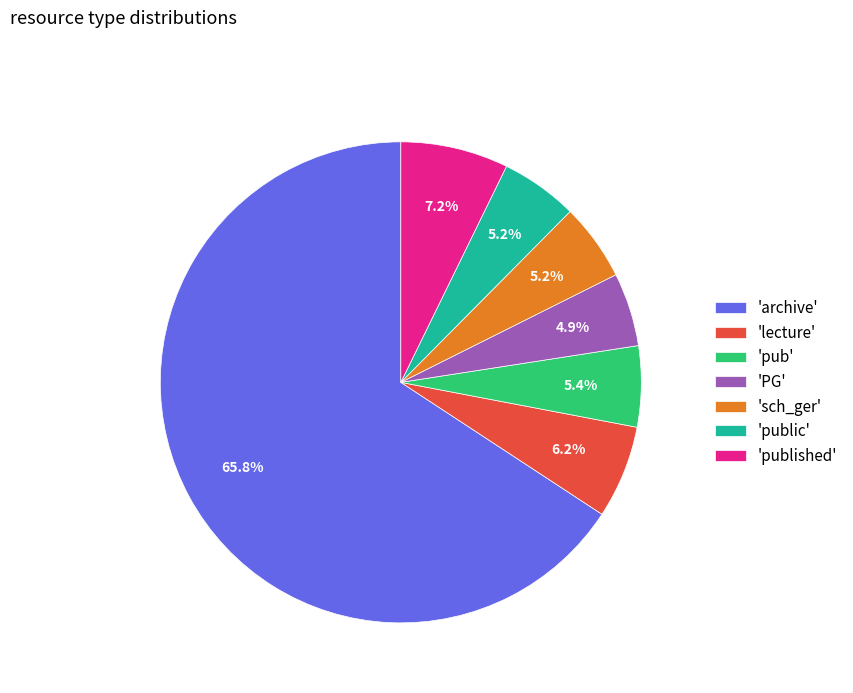

Count the number of slices in the pie.

7